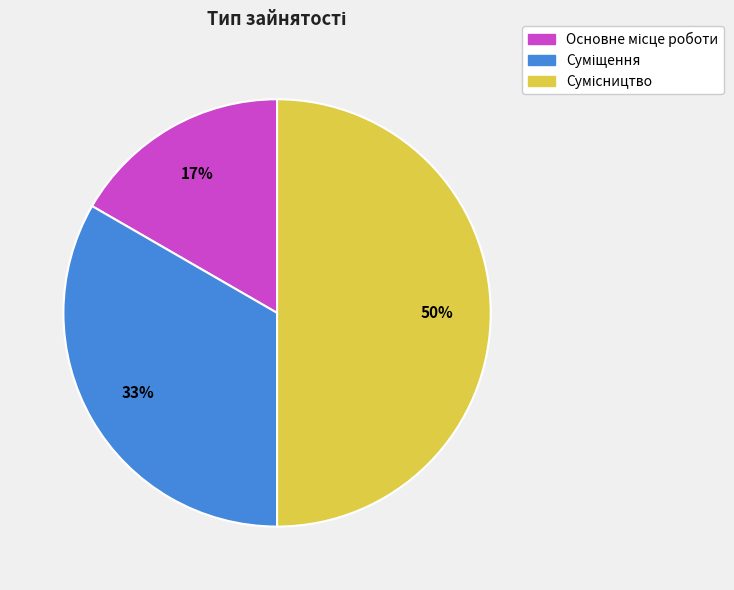

To the nearest percent, what is the difference between the largest and smallest slice percentages?

33%